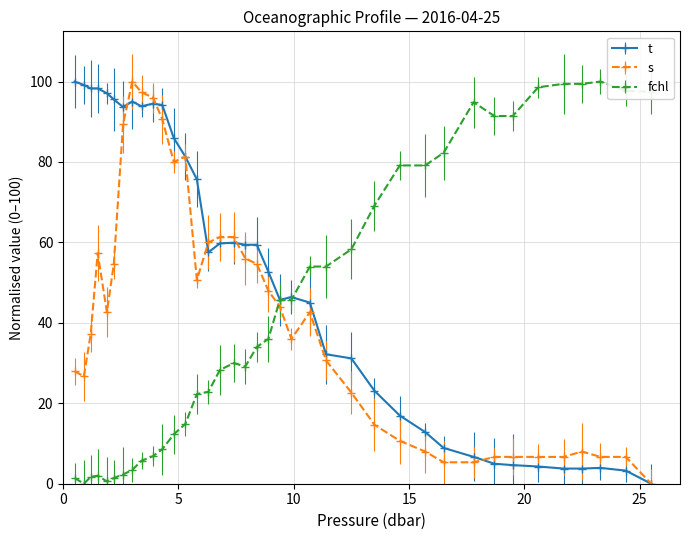

What is the value of the fchl point at the 5th from the left?

0.6